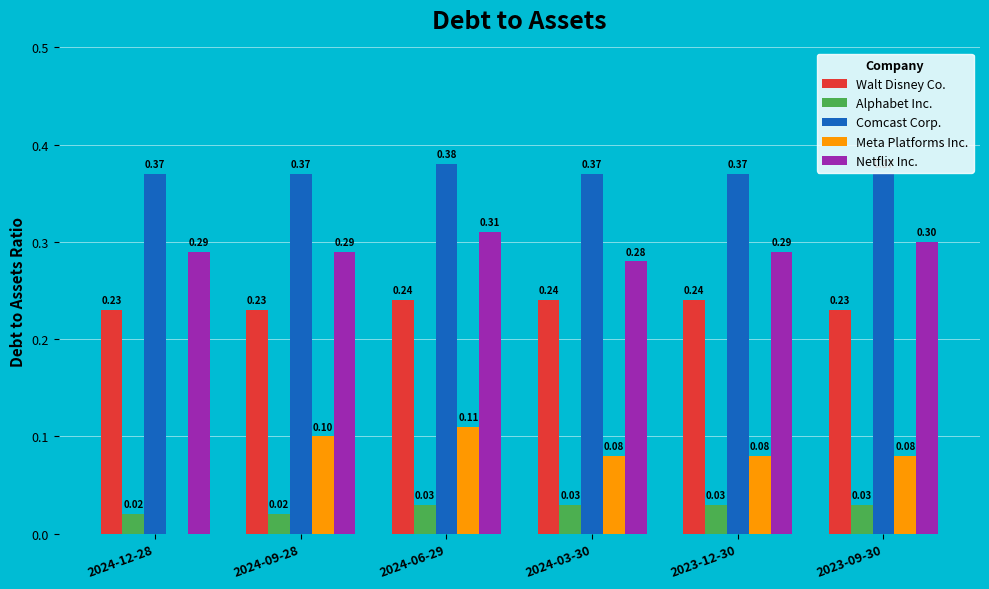

What is the total value across all series at 2023-09-30?

1.0